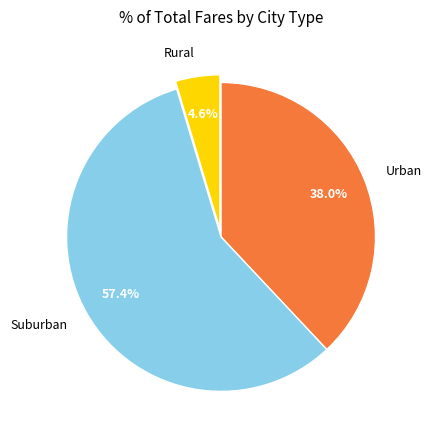

Rank the categories by value from lowest to highest.

Rural, Urban, Suburban